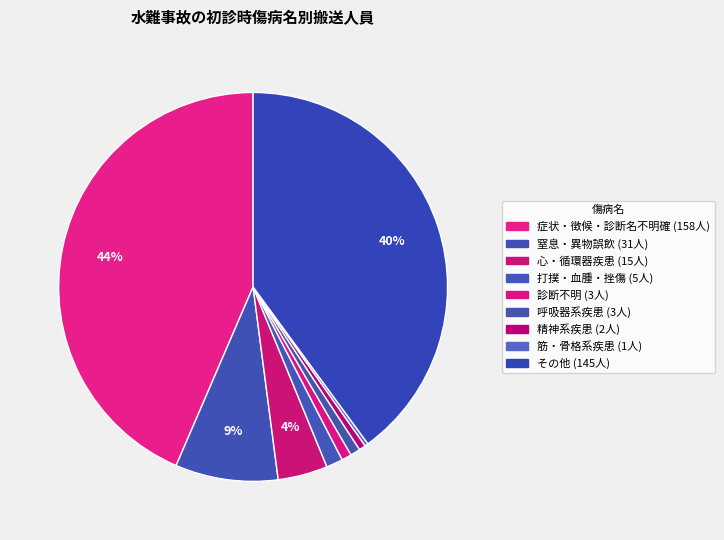

To the nearest percent, what portion does その他 represent?

40%